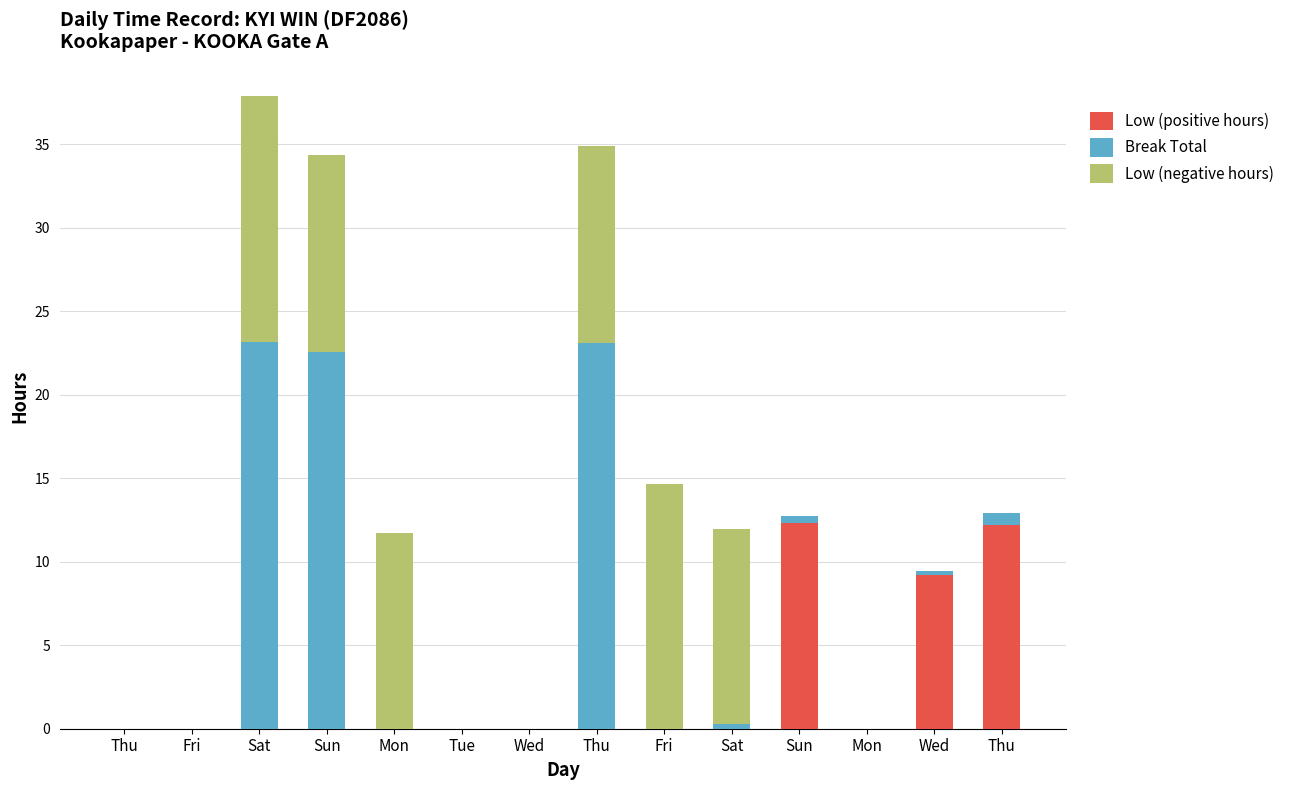

Does the chart contain stacked bars?

Yes